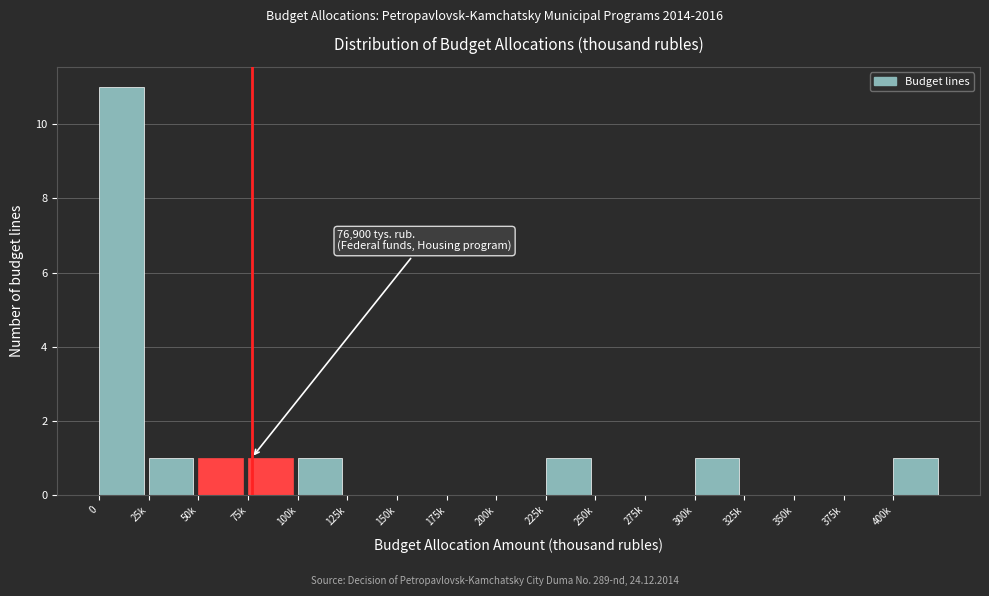

Reading right to left, extract all data points from this chart.

400k=1	375k=0	350k=0	325k=0	300k=1	275k=0	250k=0	225k=1	200k=0	175k=0	150k=0	125k=0	100k=1	75k=1	50k=1	25k=1	0=11